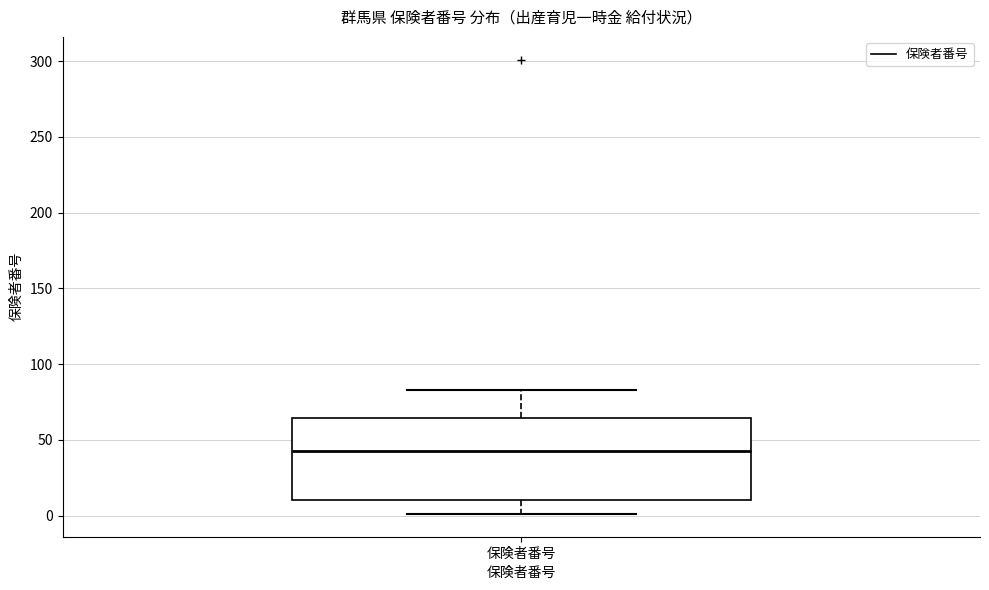

Where does the lower whisker of the box for 保険者番号 end on the y-axis? The values are not printed on the chart, so give them approximately, as read against the axis.

0